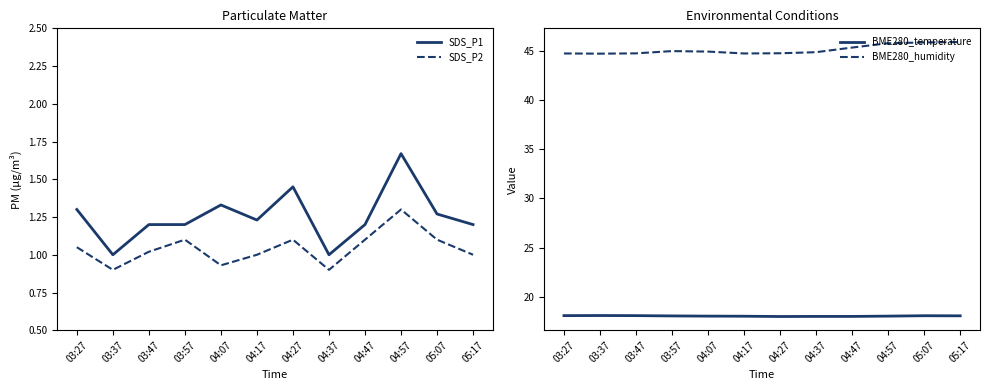

What is the label of the 12th point from the left?

05:17